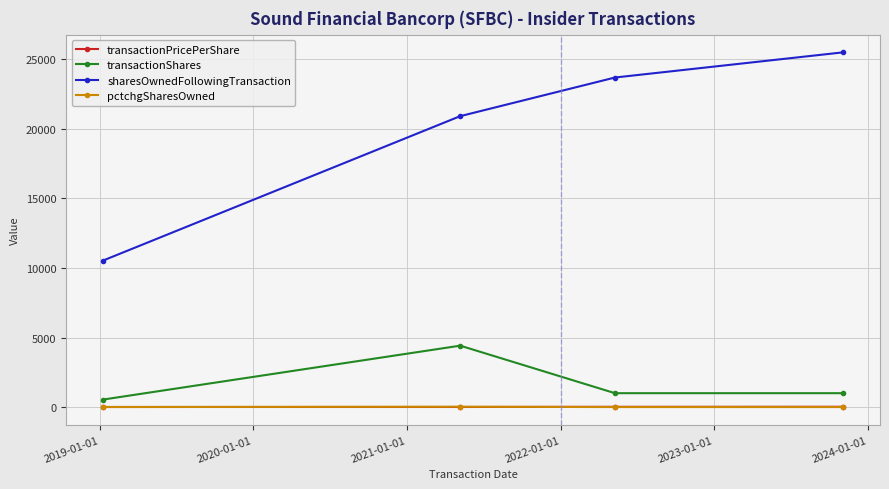

How many lines are shown in the chart?

4